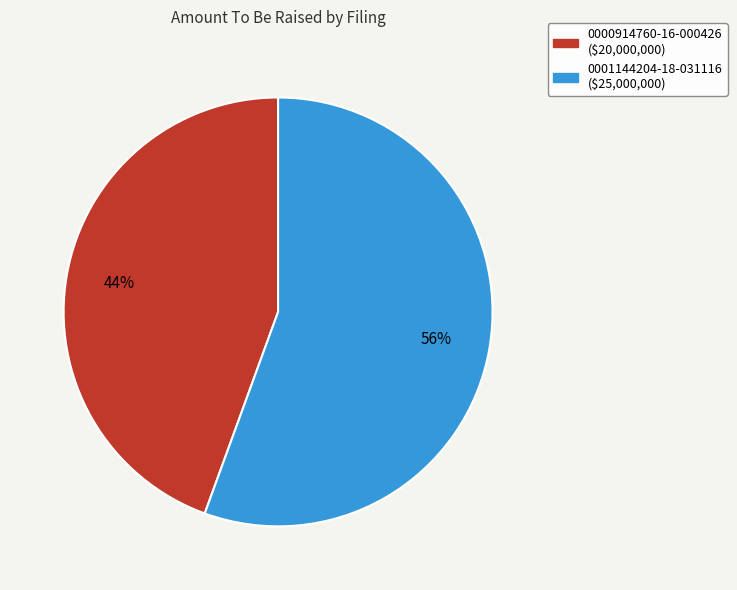

Does 0000914760-16-000426 account for over 50% of the chart?

No